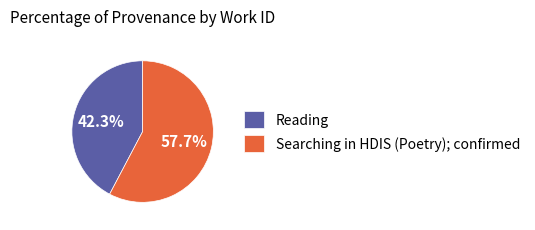

Is it true that Reading is 42% of the pie?

True